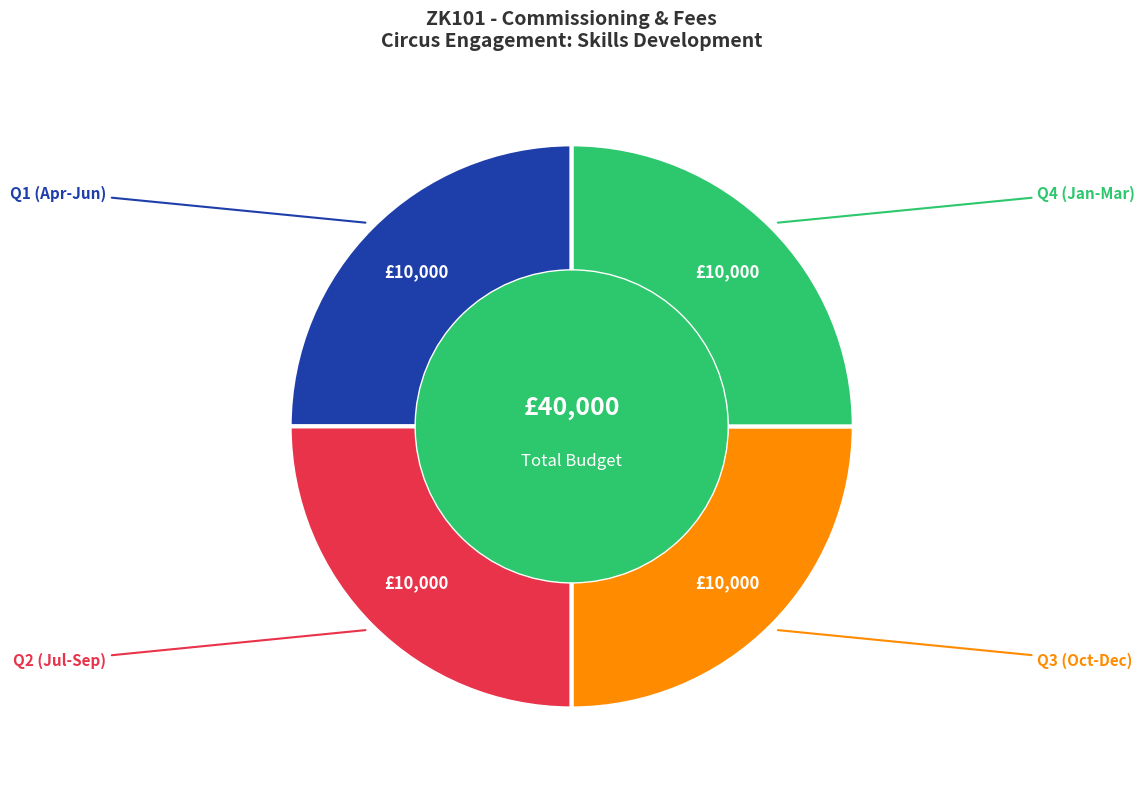

Is there a majority slice in this chart?

No